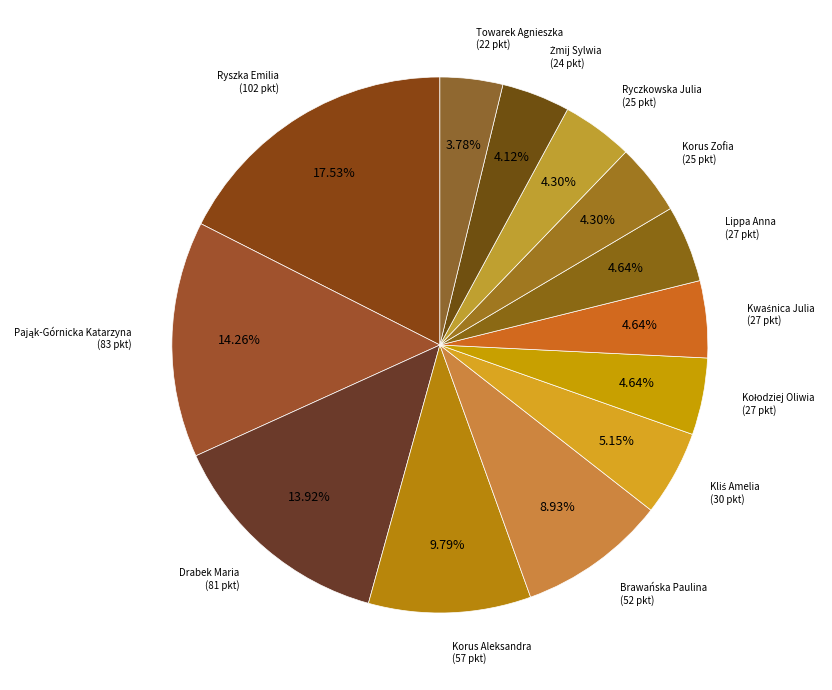

Which slice is the largest?

Ryszka Emilia